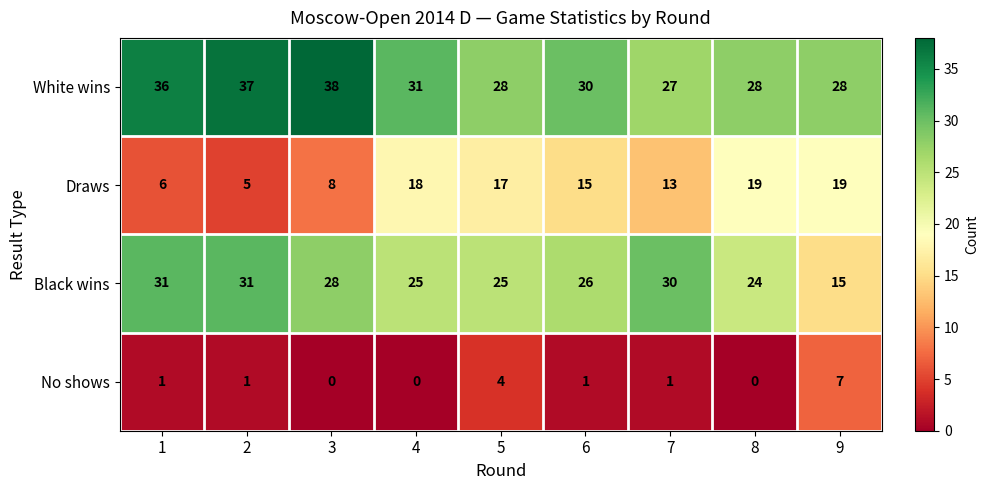

What is the spread (max minus min) of values at 8?

28